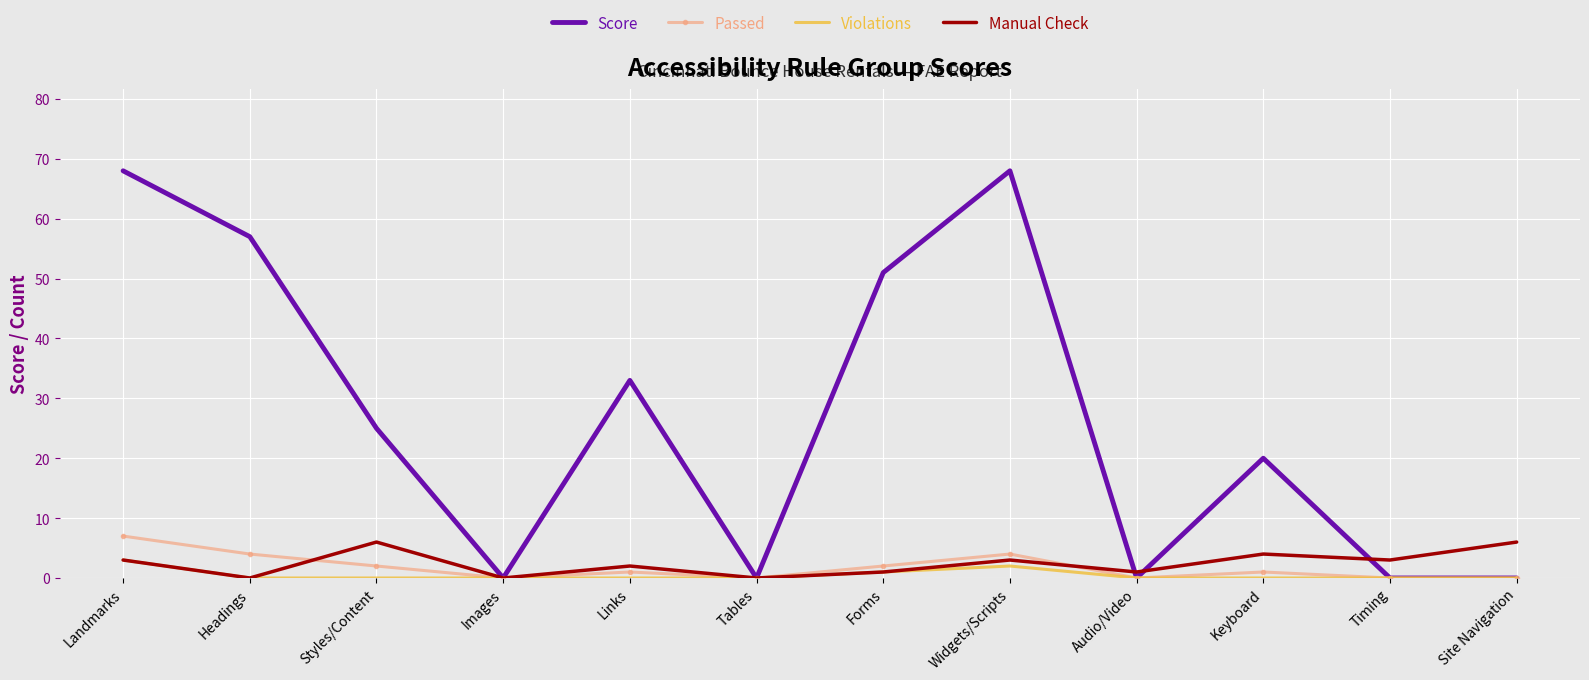

At which label does Passed first exceed 1?

Landmarks